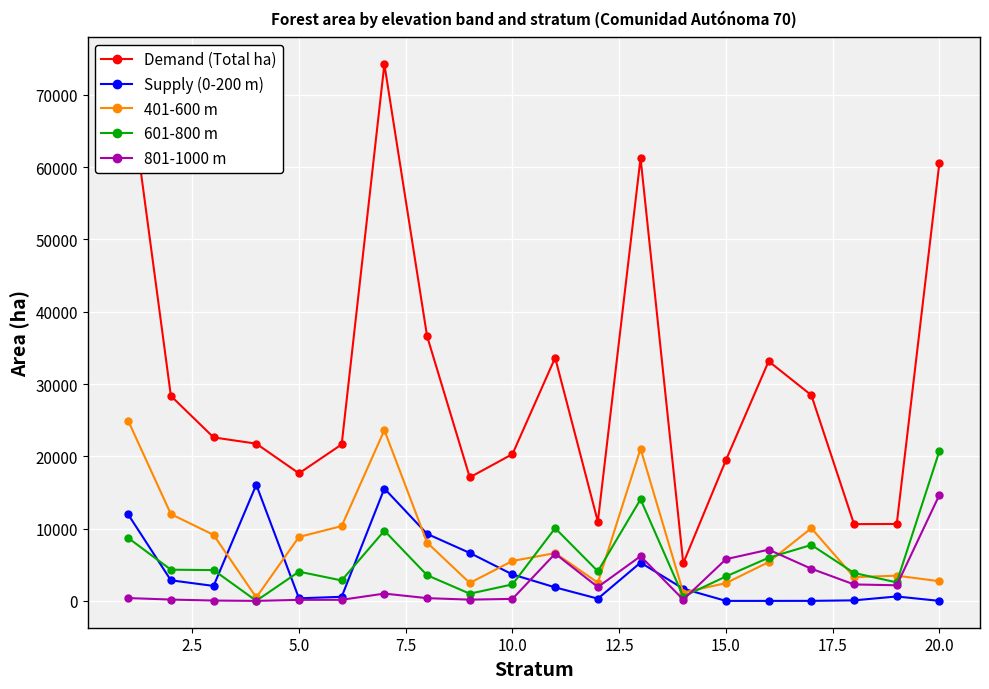

True or false: 401-600 m has more than 0 interior local peaks.

True